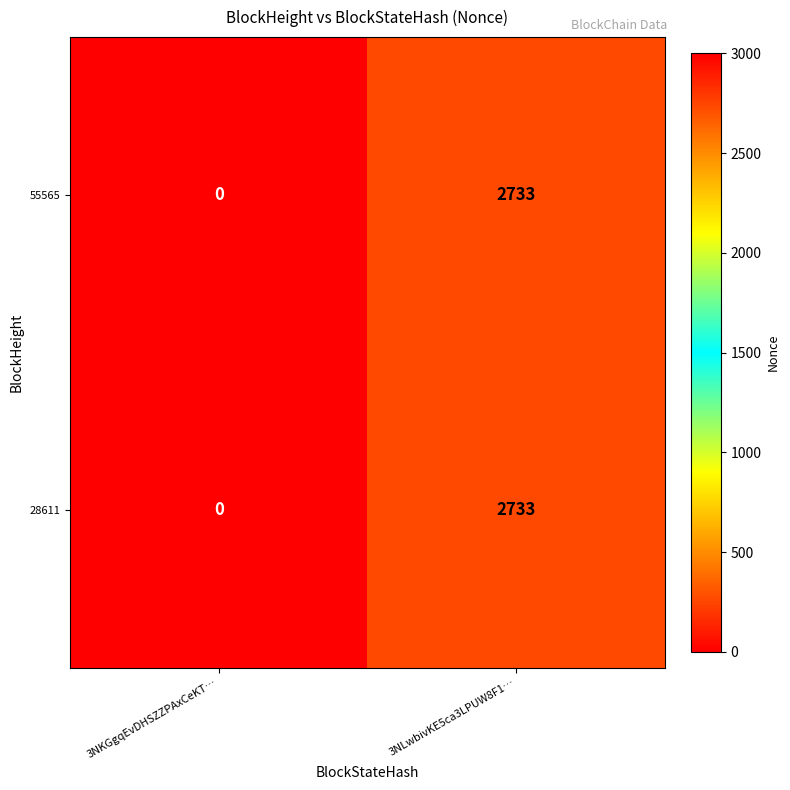

Reading left to right, transcribe all the data shown in this chart.

55565: 3NKGgqEvDHSZZPAxCeKT…=0	3NLwbivKE5ca3LPUW8F1…=2733
28611: 3NKGgqEvDHSZZPAxCeKT…=0	3NLwbivKE5ca3LPUW8F1…=2733